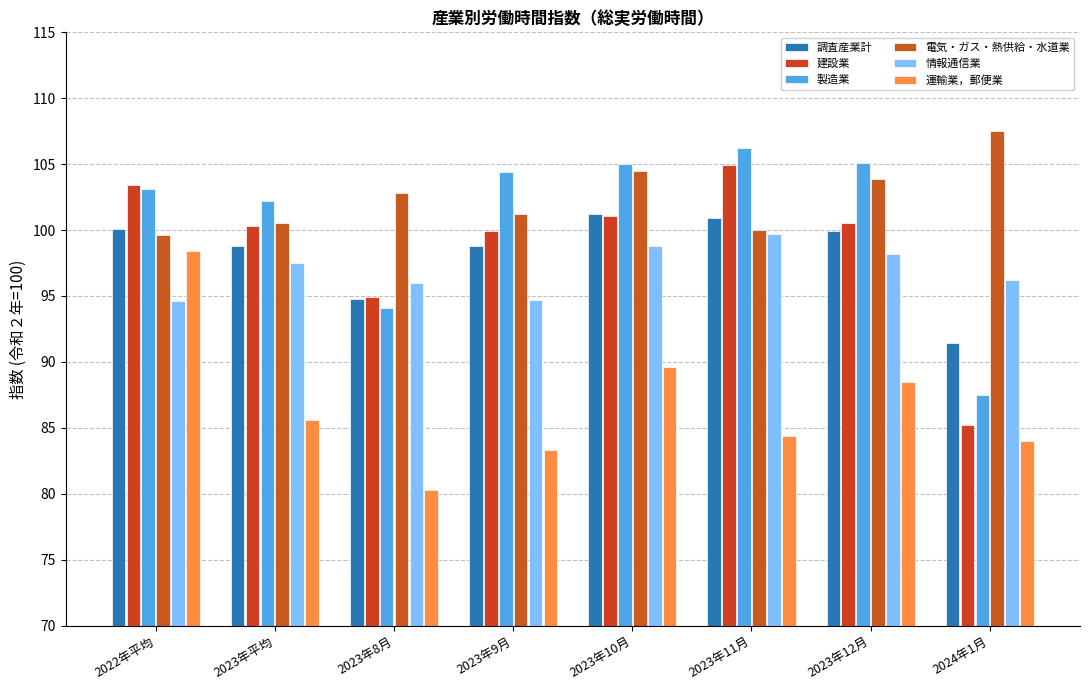

What is the greatest value displayed?

107.5